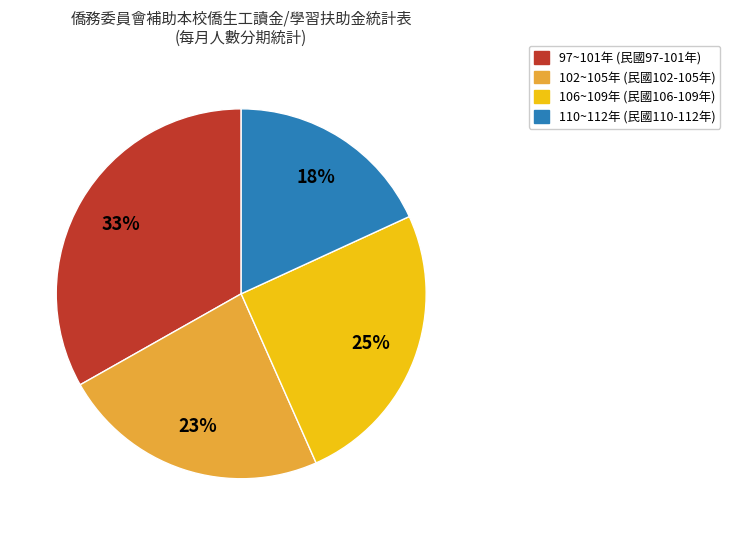

The 106~109年 (民國106-109年) slice represents 17% of the pie. True or false?

False